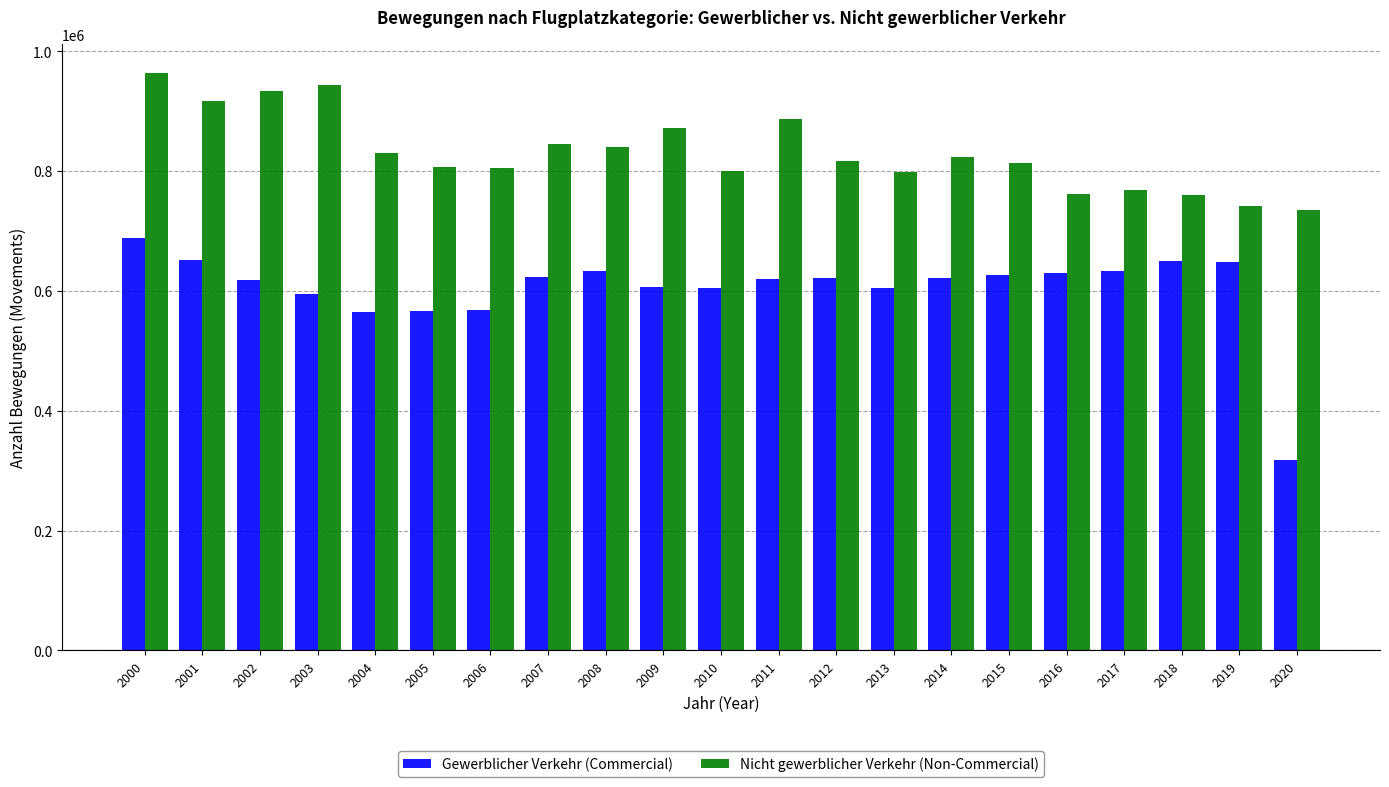

Read the Nicht gewerblicher Verkehr (Non-Commercial) value at 2005, to the nearest 100.

807400